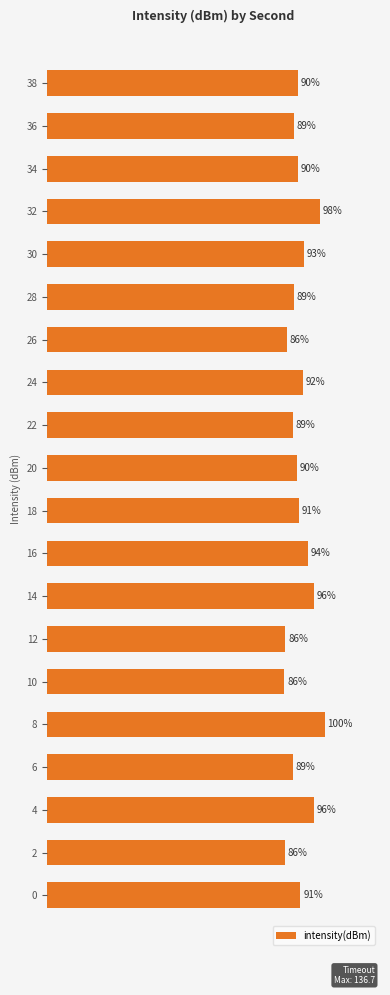

What is the difference between the maximum and second lowest values?

19.7